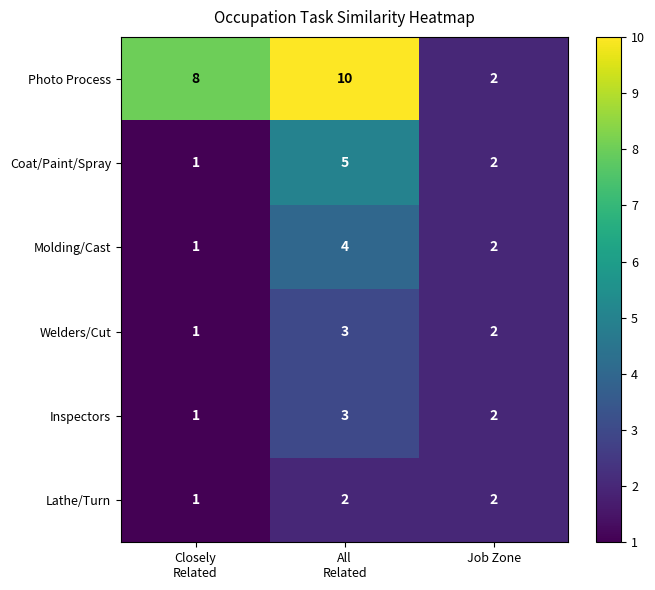

How many categories are shown in the chart?

3